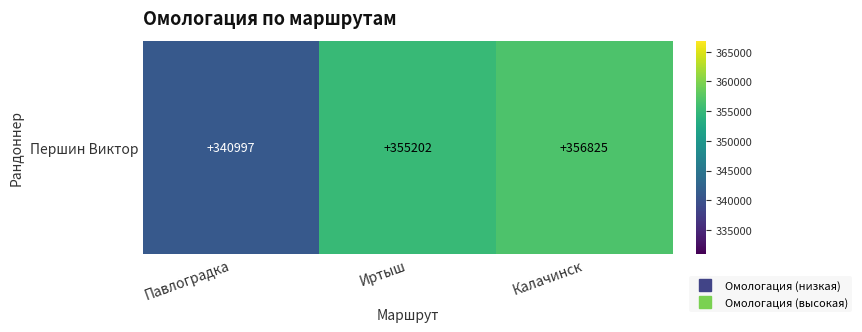

The chart shows a value of 356825 at Калачинск. True or false?

True